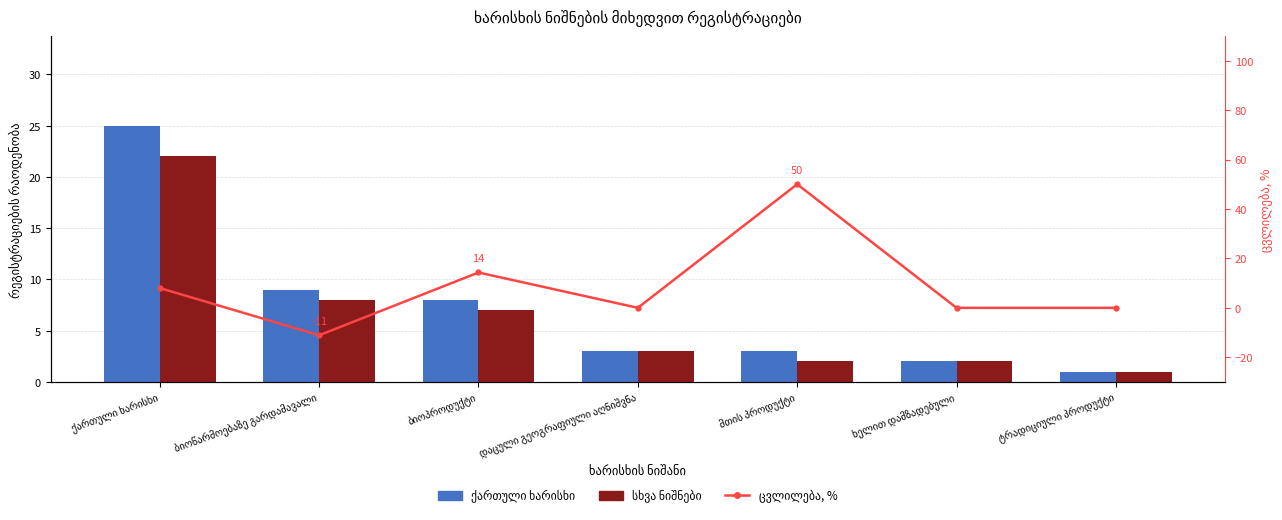

What is the approximate value of ქართული ხარისხი (ჯამი) at ხელით დამზადებული?

2.0